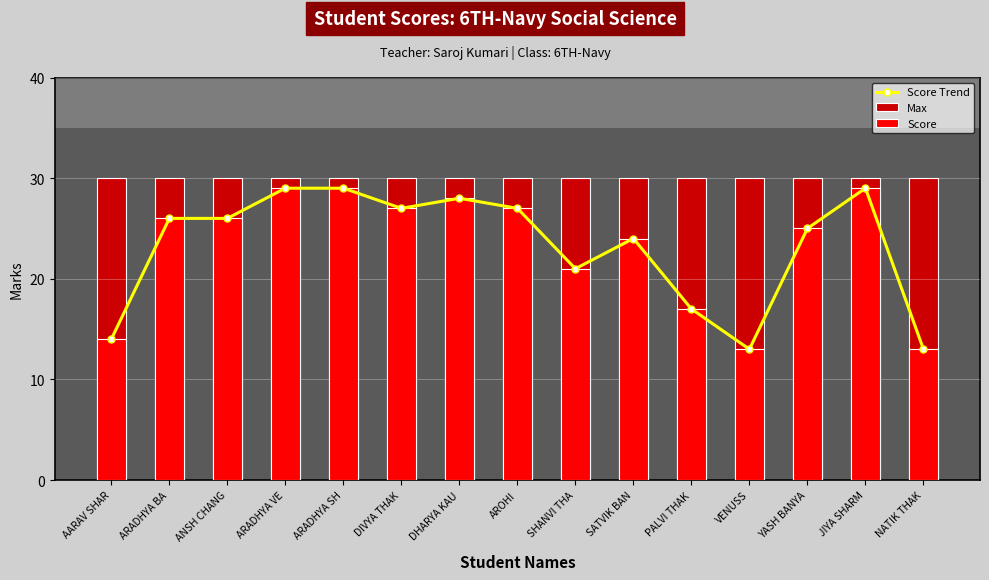

What is the difference between the highest and lowest values at ARADHYA SH?

1